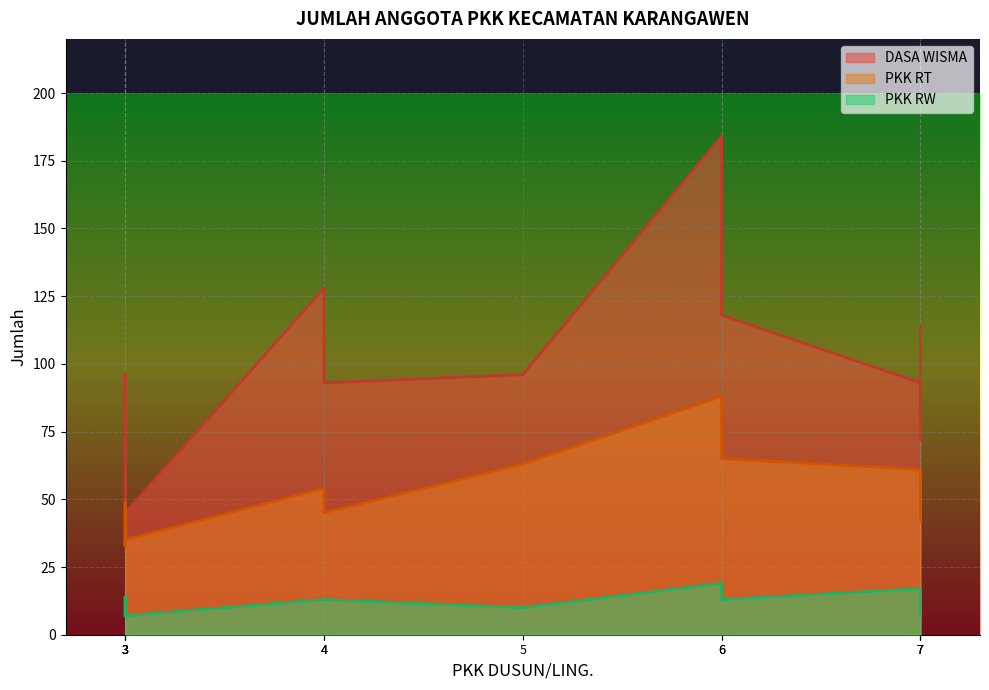

The value of DASA WISMA at PUNDENARUM is 200. True or false?

False